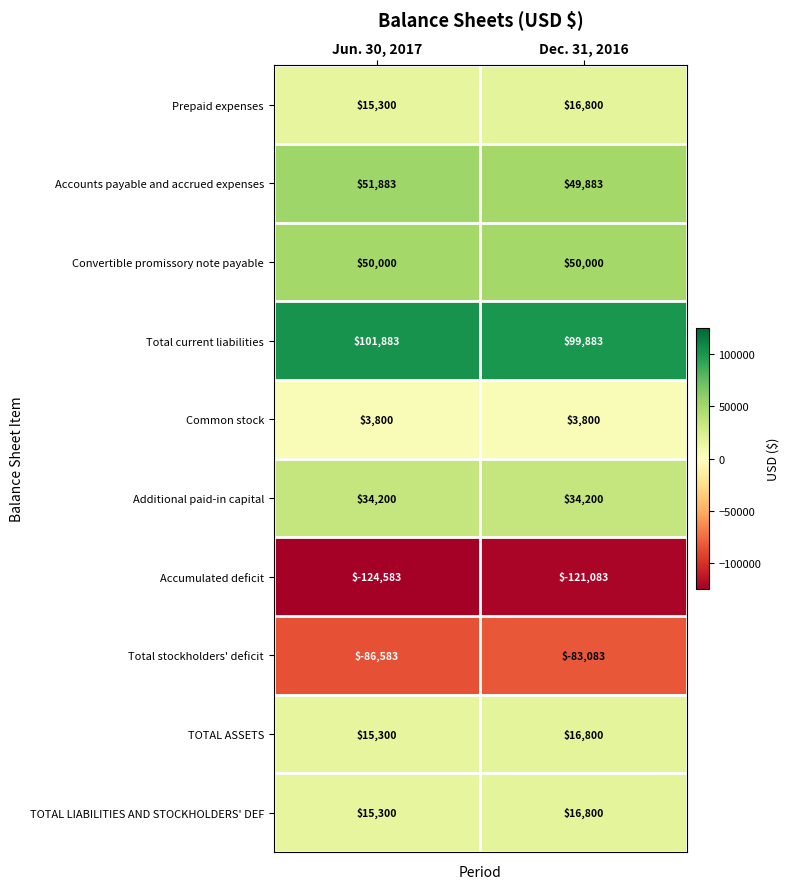

What is the sum of the Accumulated deficit values at Dec. 31, 2016 and Jun. 30, 2017?

-245666